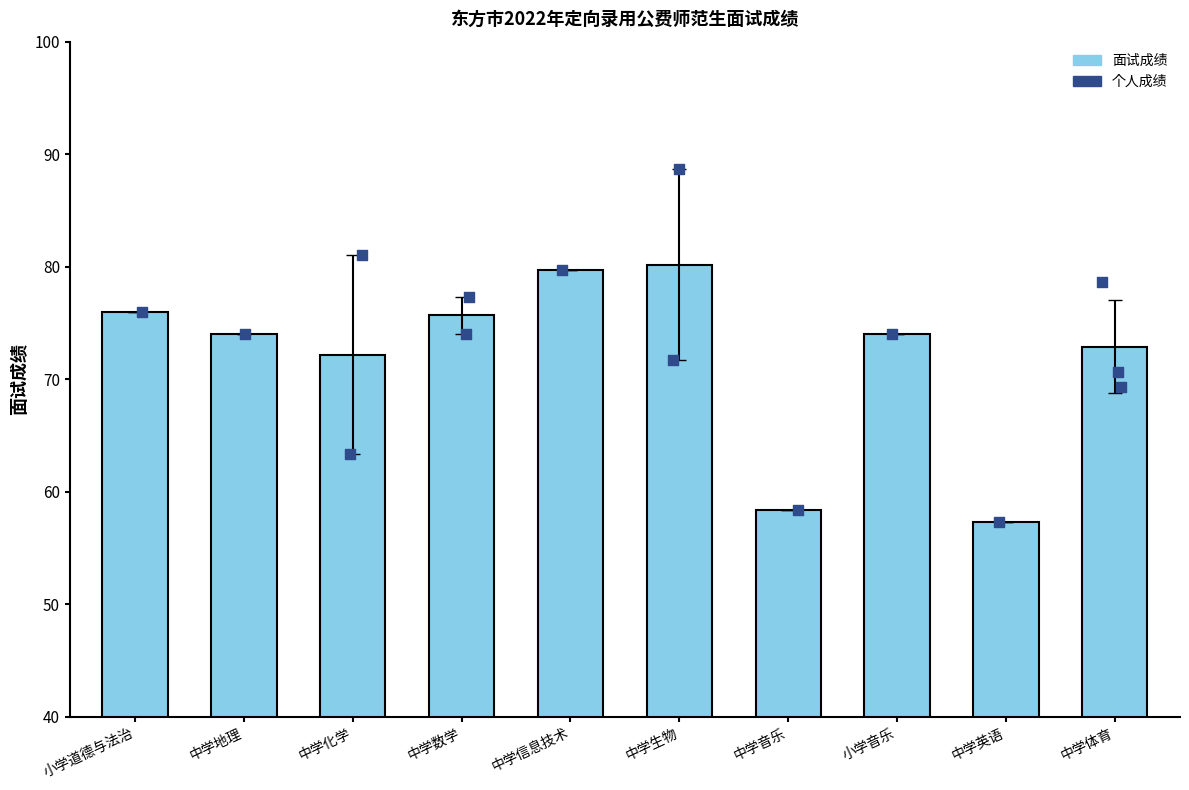

What is the ratio of the value at 中学体育 to the value at 小学音乐?

1.0